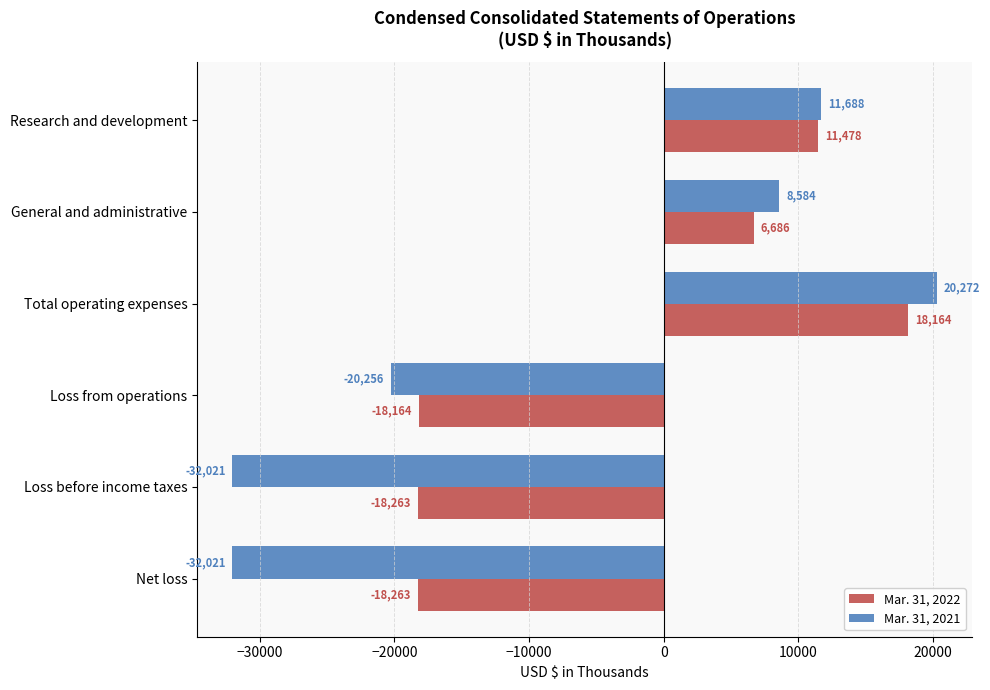

What is the sum of all Mar. 31, 2021 values?

-43754